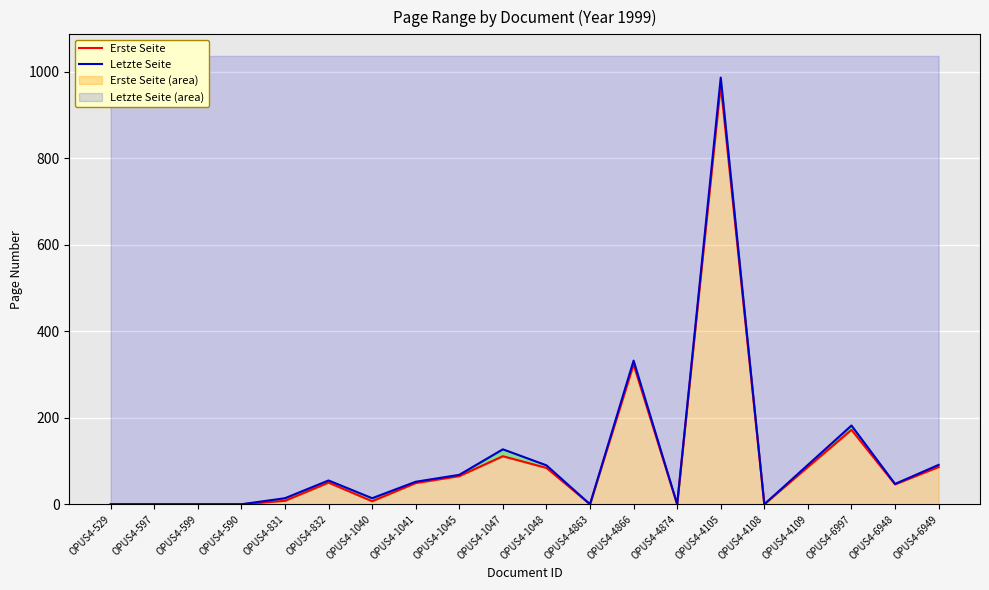

Where is the first local minimum for Letzte Seite?

OPUS4-1040